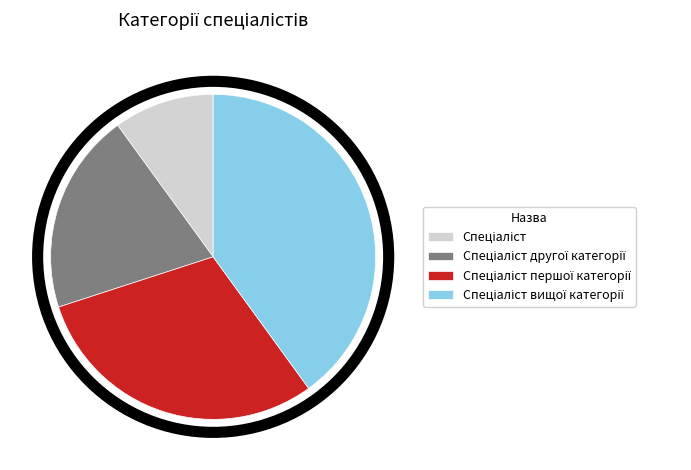

Does any single category account for the majority?

No